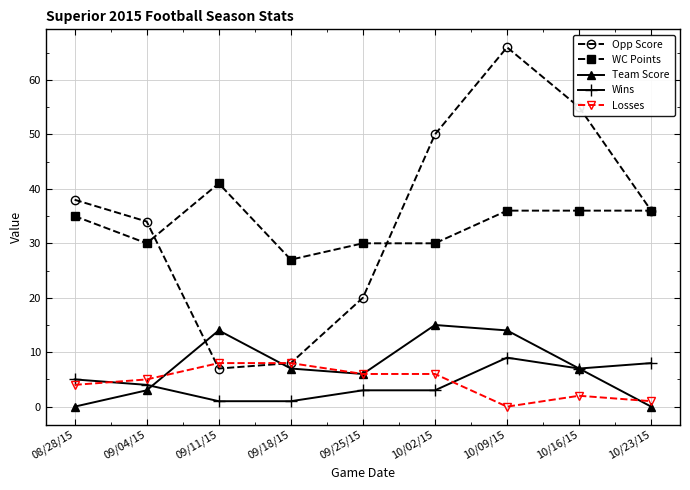

What is the sum of all Losses values?

40